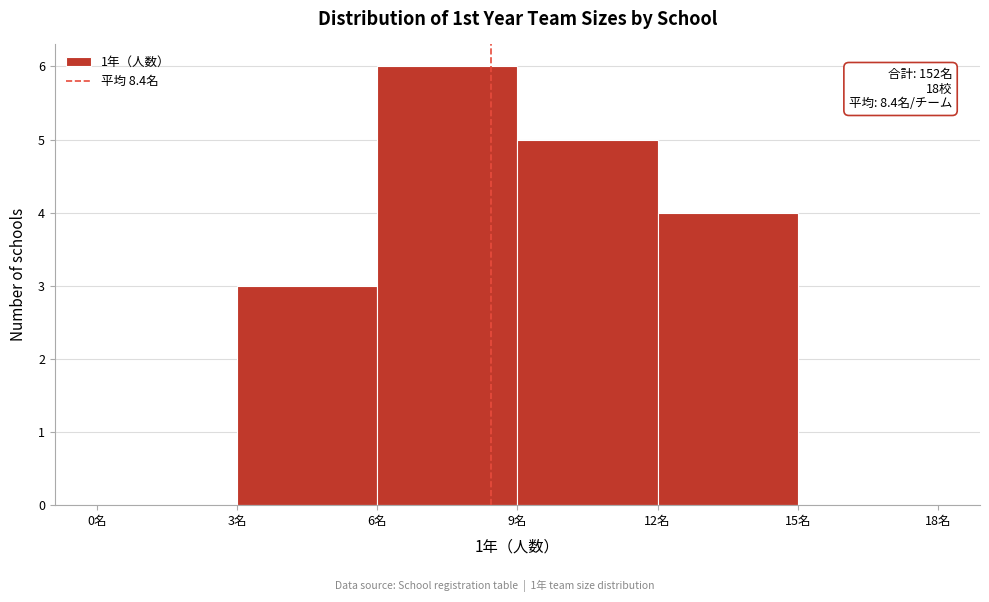

Over which range of the x-axis is the bar tallest?

6 to 9